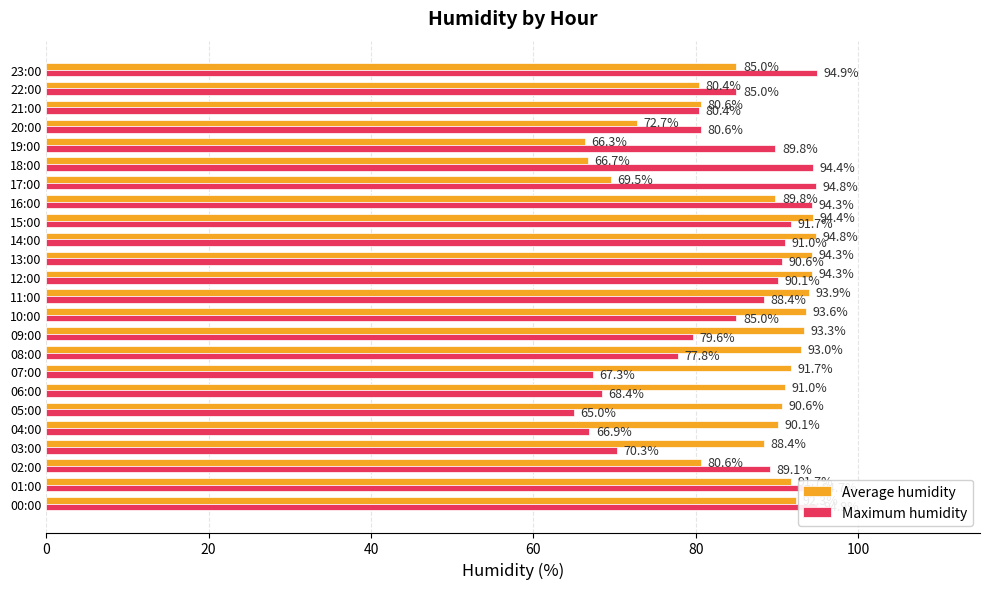

Between 01:00 and 20:00, which series saw the biggest shift?

Average humidity